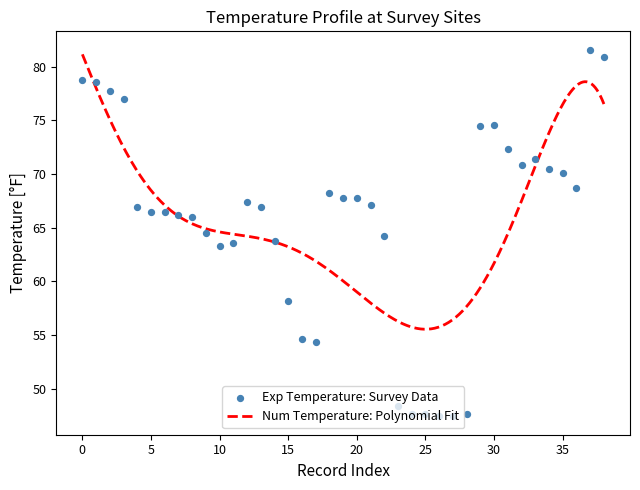

What is the change in value from 17 to 26?

-6.9